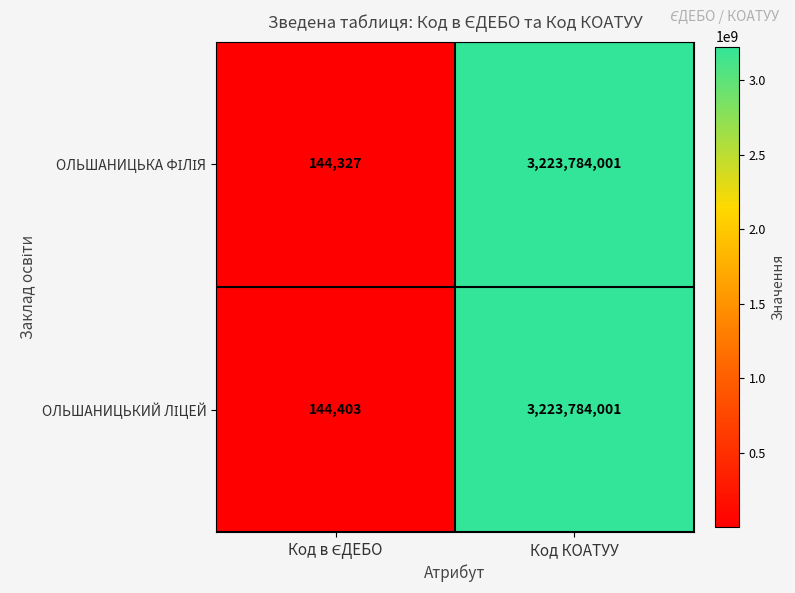

What is the smallest value displayed?

144327